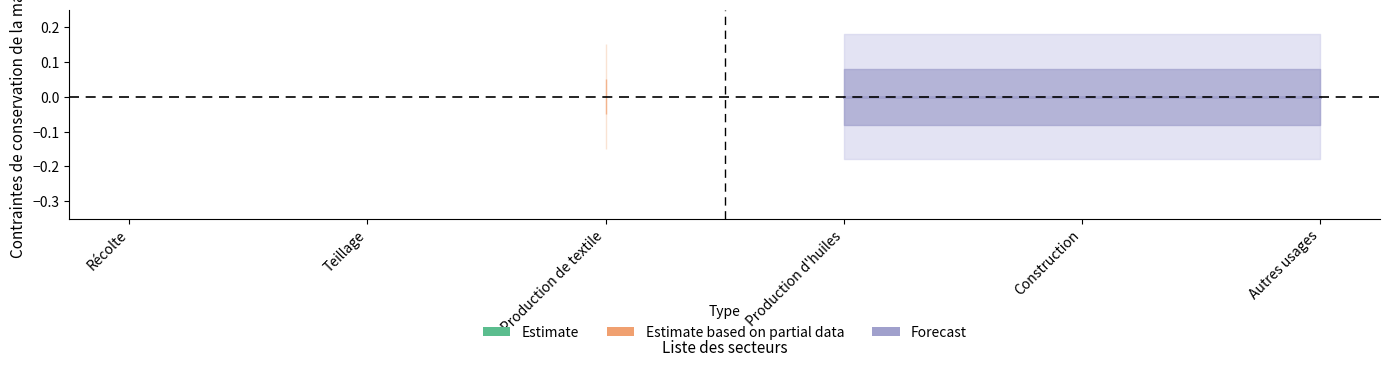

What are all the series names shown in the legend?

Estimate, Estimate based on partial data, Forecast